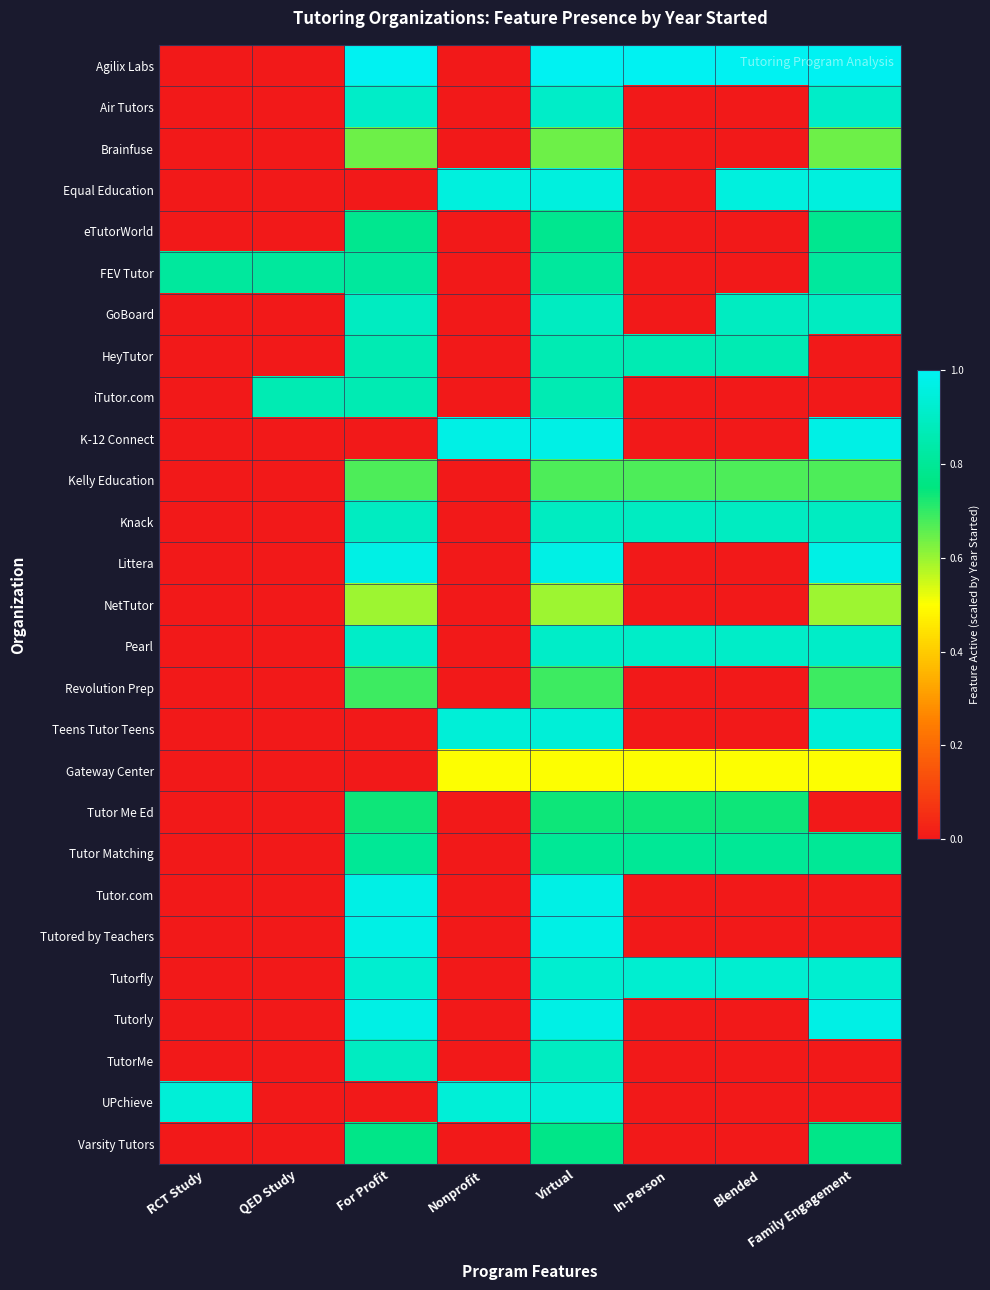

At which category is the sum across all series the highest?

Virtual